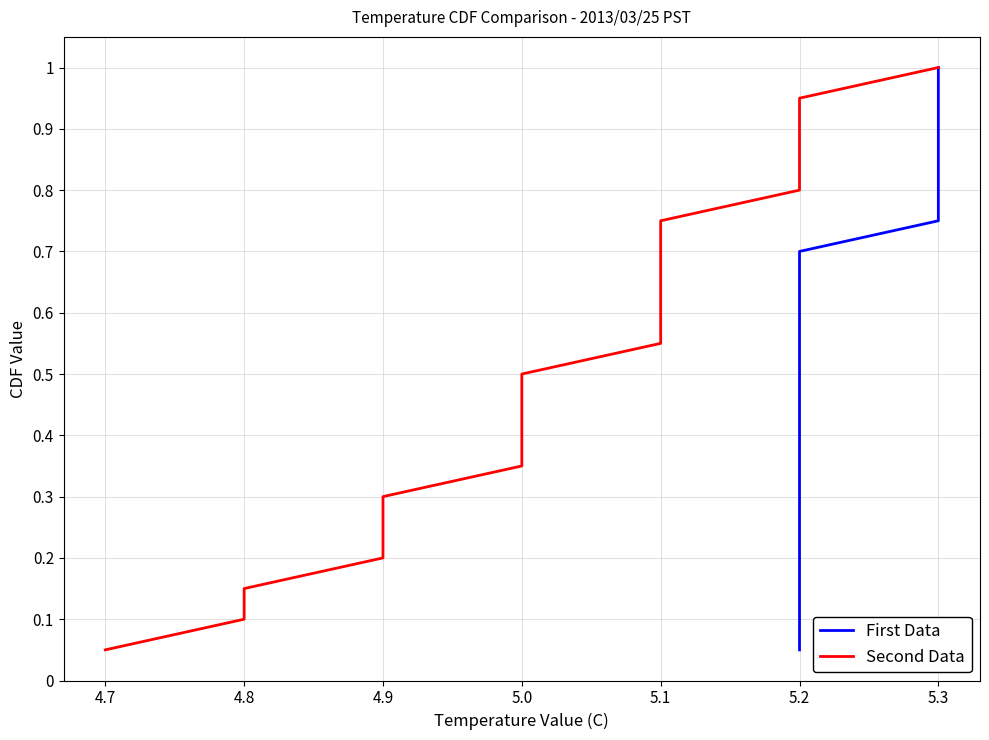

What is the difference between the maximum and minimum values in the First Data series?

0.9